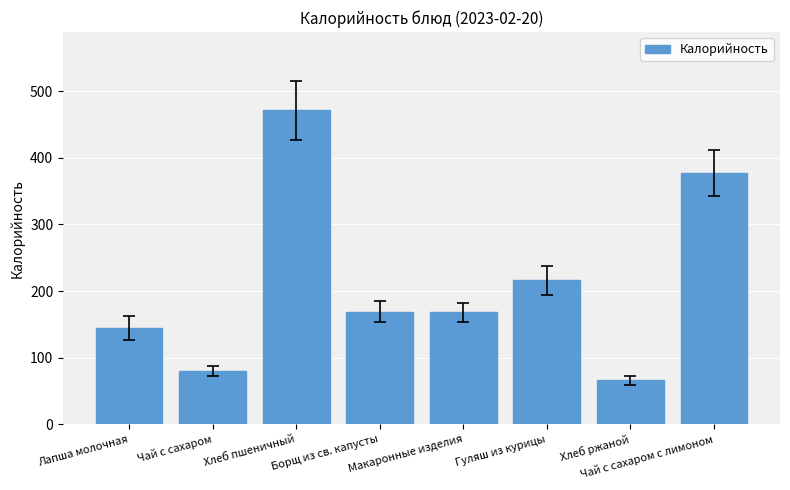

What is the value of the 6th bar from the left?

216